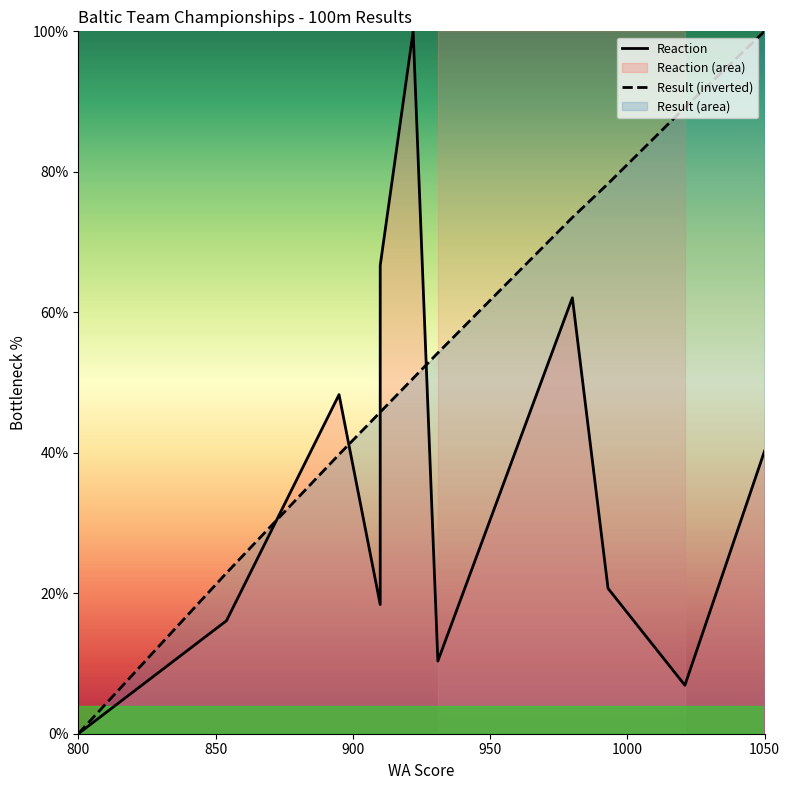

True or false: Result (inverted) has more than 1 interior local peaks.

False